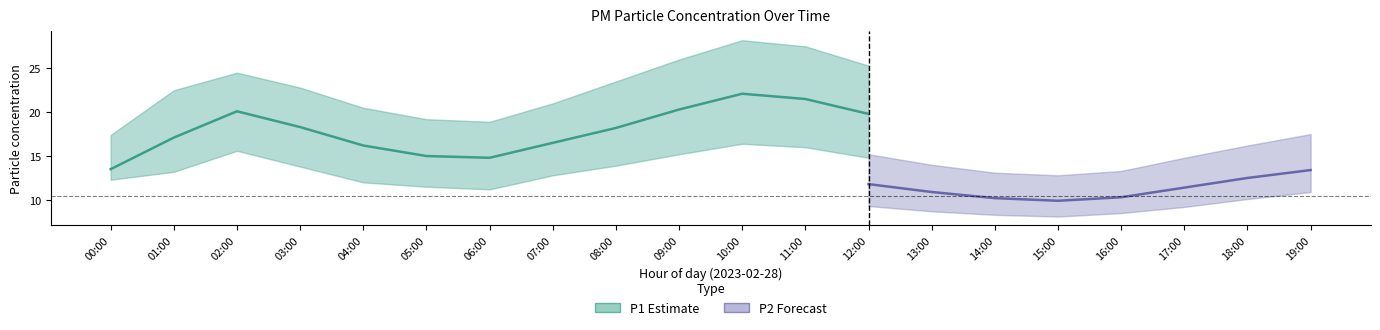

What is the label of the 7th point from the right?

13:00